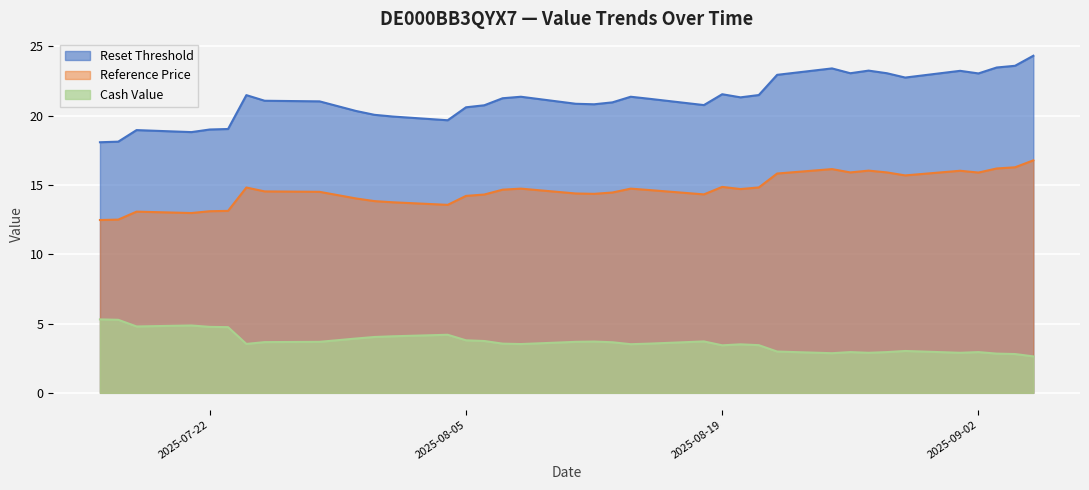

Which series has the largest range (max minus min)?

Reset Threshold